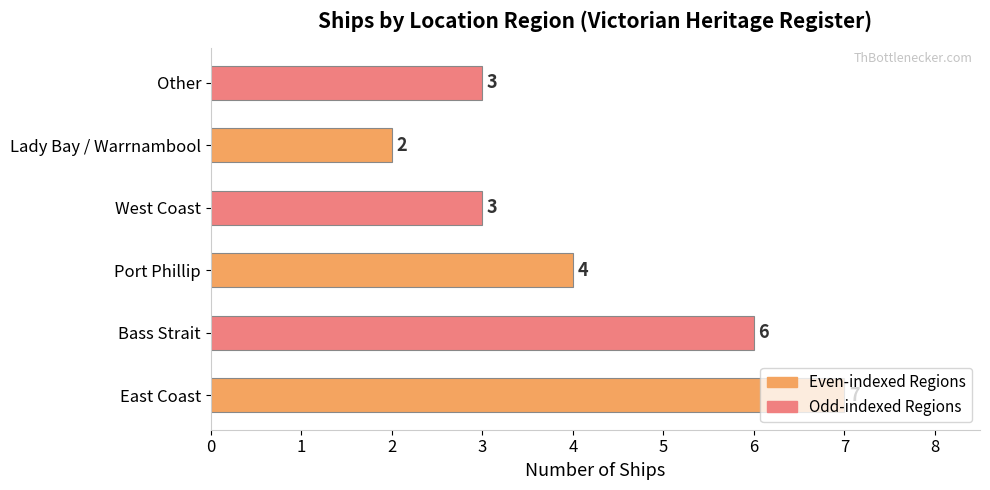

True or false: the data shows 3 at Bass Strait.

False